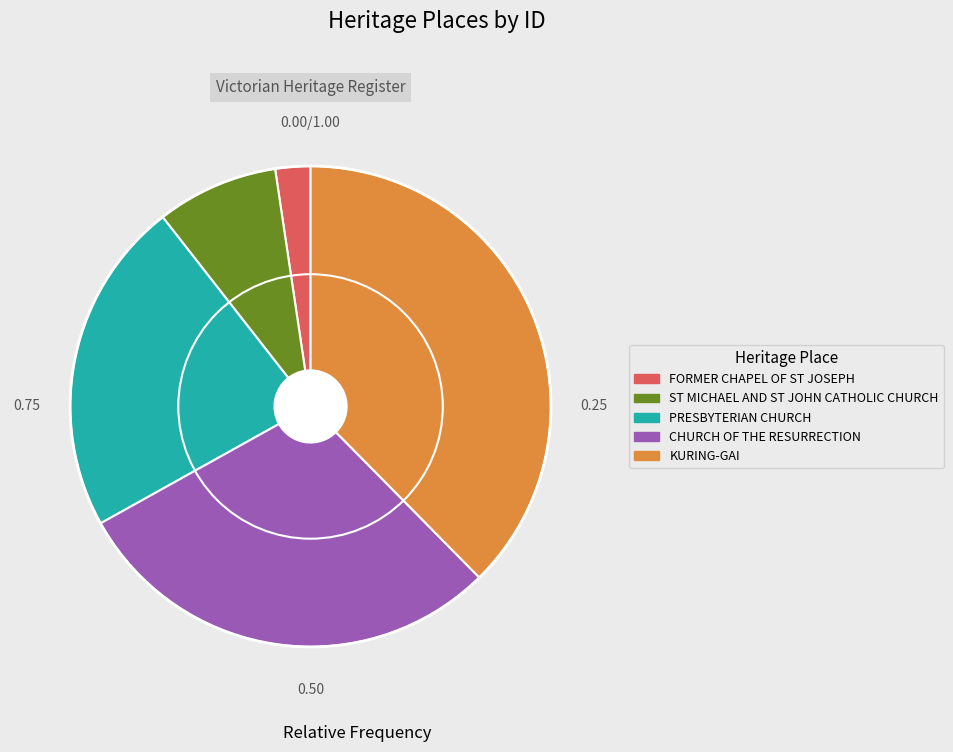

What is the largest slice in the pie chart?

KURING-GAI